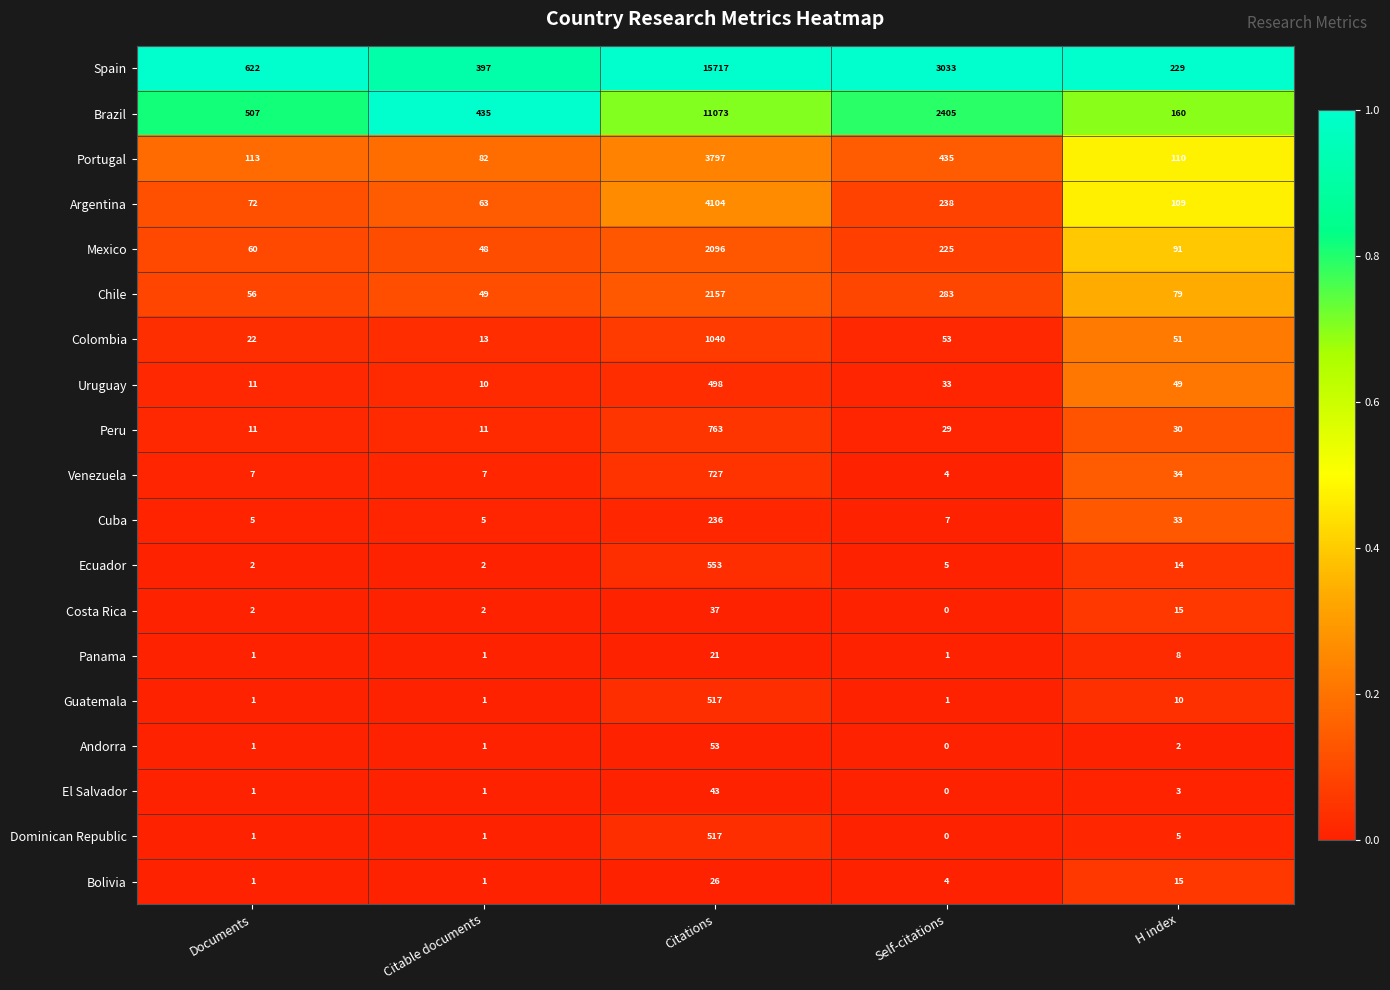

What is the average value of the Guatemala series?

106